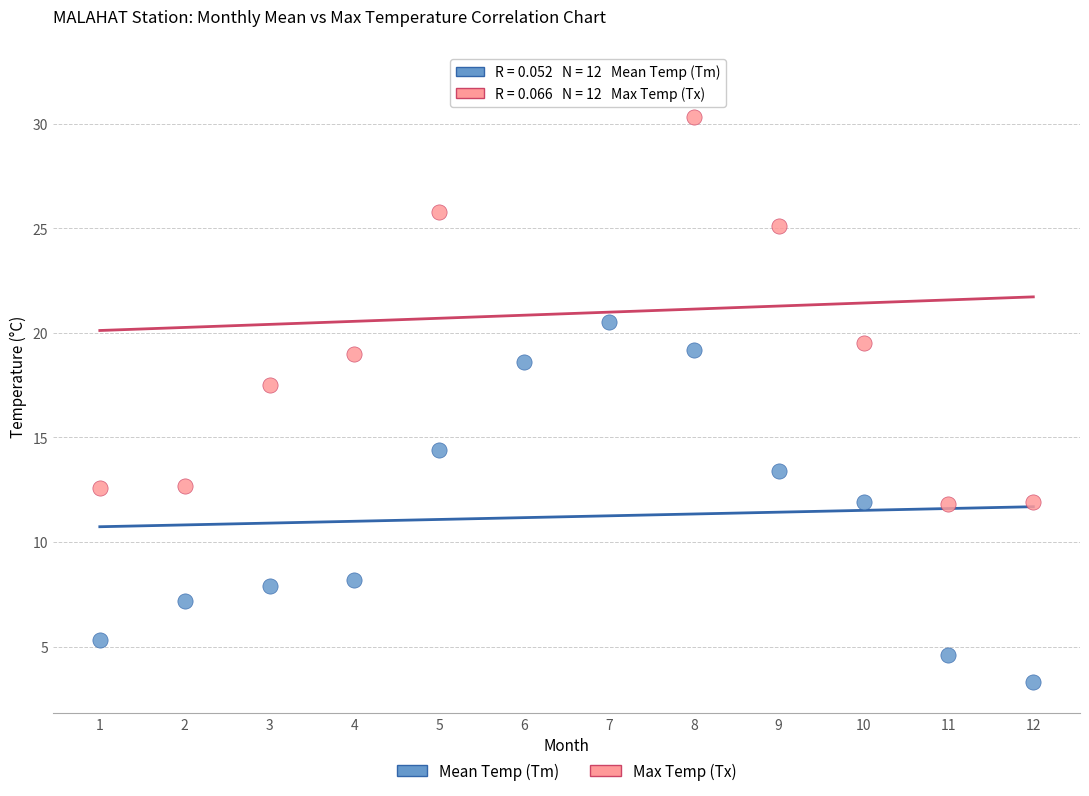

Across all data points, what is the range of X values (max minus min)?

11.0